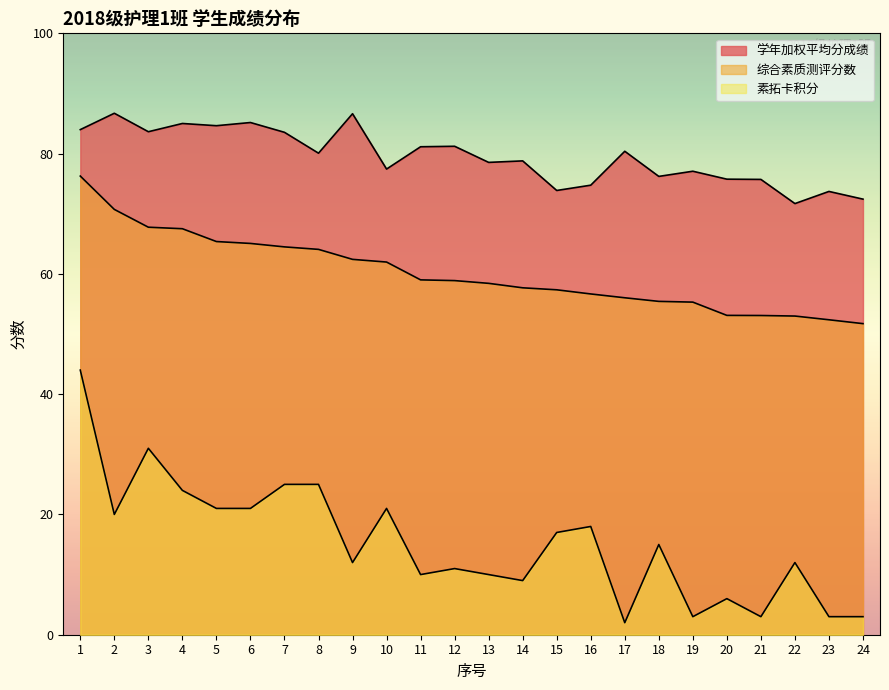

List the labels in order of 综合素质测评分数 value, largest first.

1, 2, 3, 4, 5, 6, 7, 8, 9, 10, 11, 12, 13, 14, 15, 16, 17, 18, 19, 20, 21, 22, 23, 24